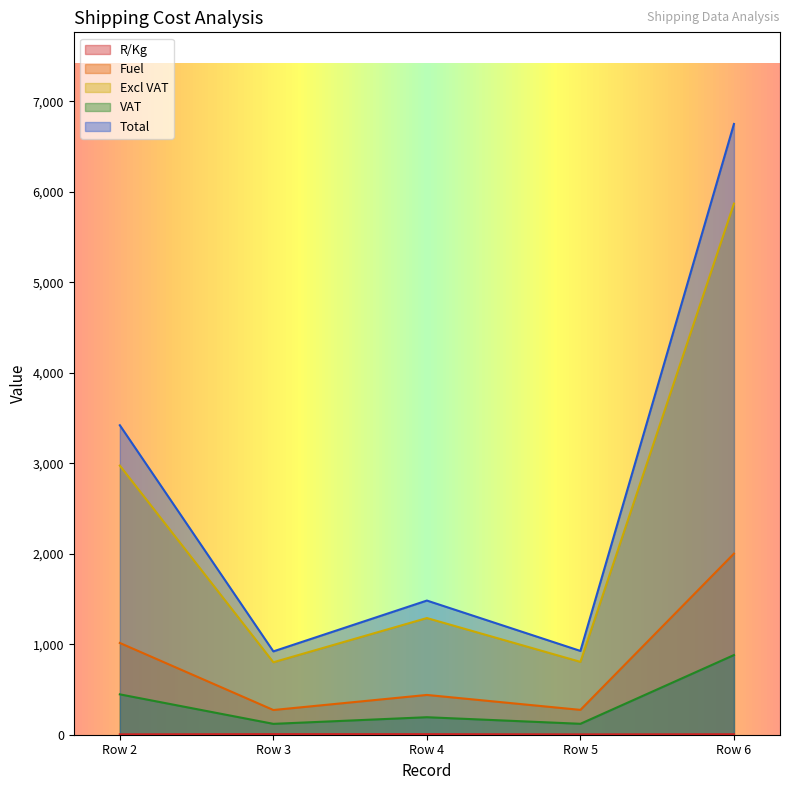

What is the average value of the Total series?

2699.4